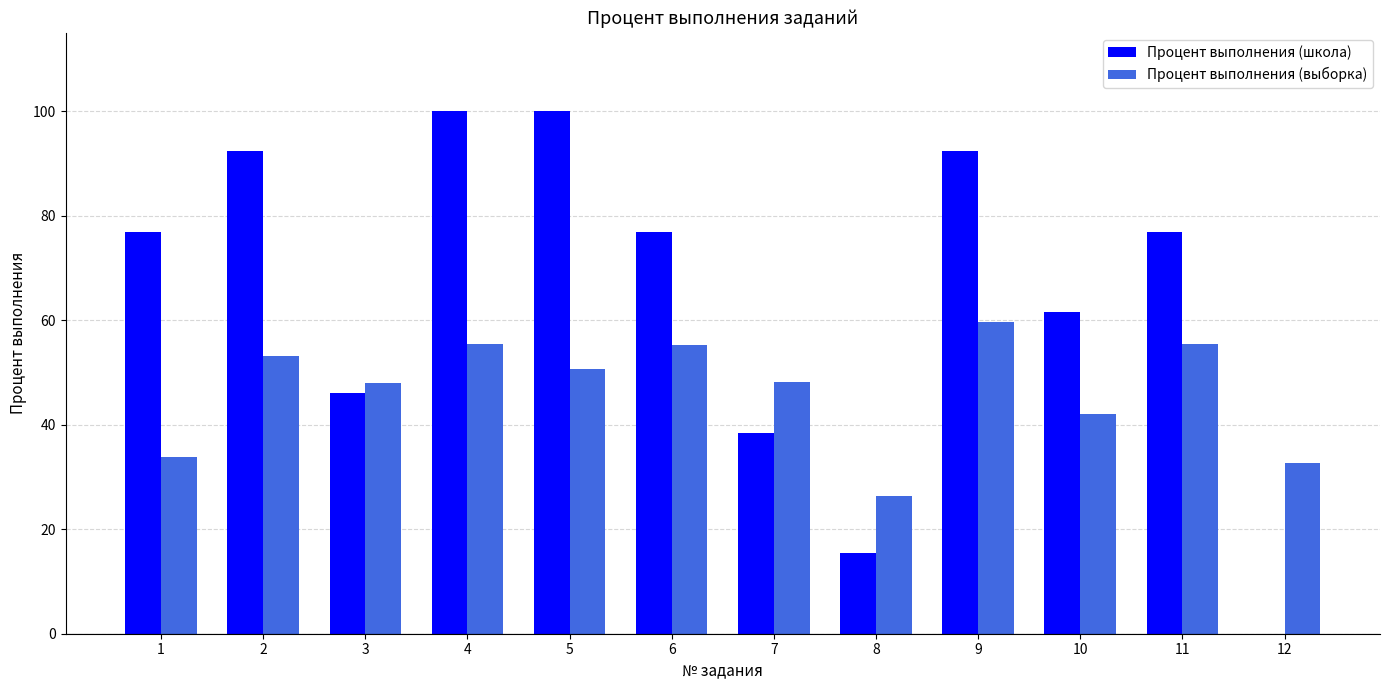

What is the maximum value shown in the chart?

100.0